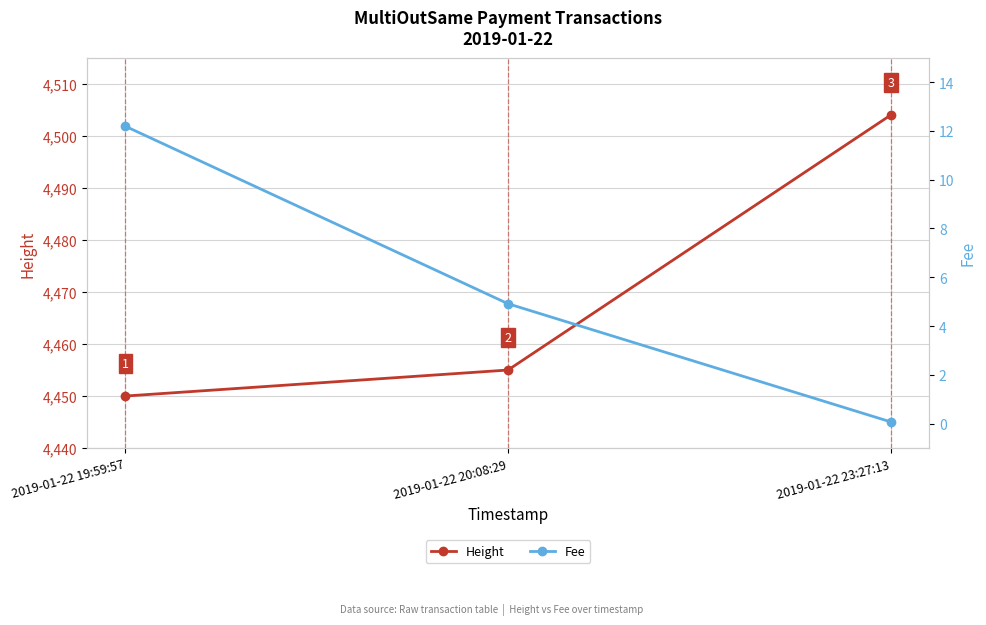

How many lines are shown in the chart?

2